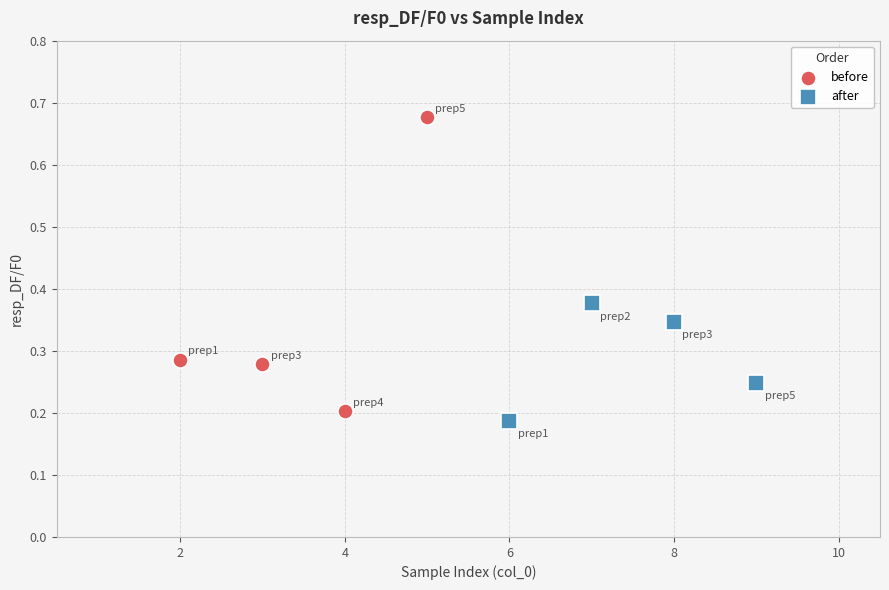

Which series has the largest Y range (max minus min)?

before